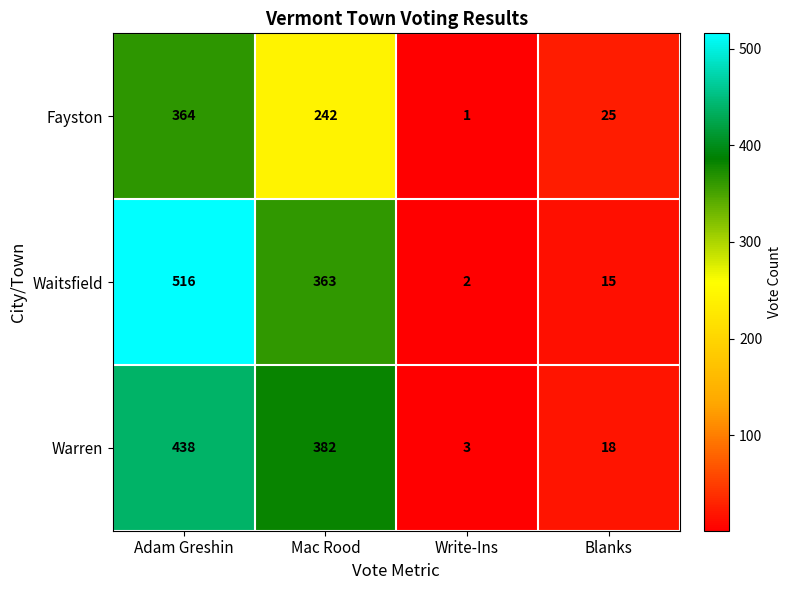

What is the sum of the Fayston values at Blanks and Mac Rood?

267